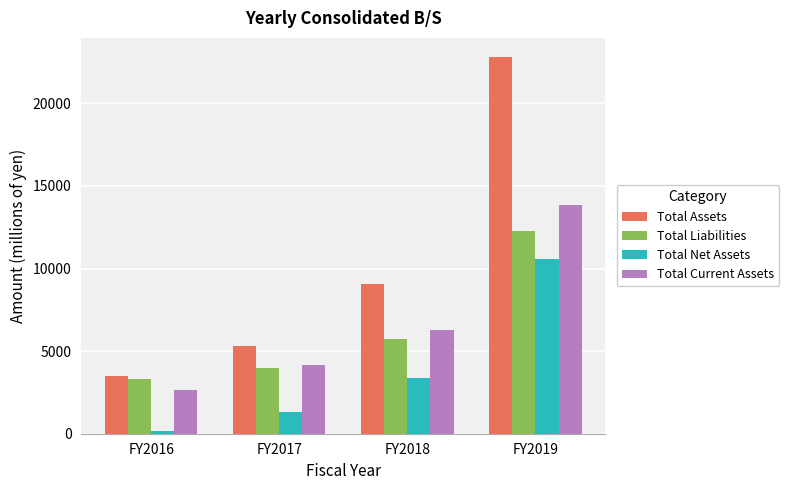

Reading right to left, what are all the values shown in this chart?

Total Assets: 22819	9079	5299	3489
Total Liabilities: 12267	5706	3986	3316
Total Net Assets: 10552	3372	1312	172
Total Current Assets: 13840	6298	4166	2668